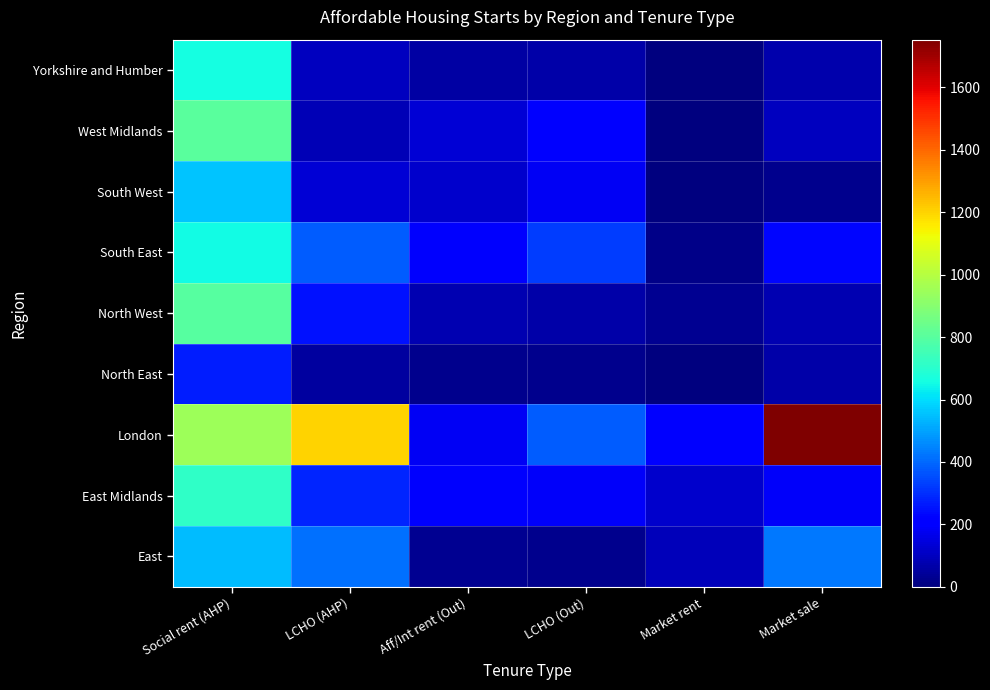

What is the total value across all series at Social rent (AHP)?

5953